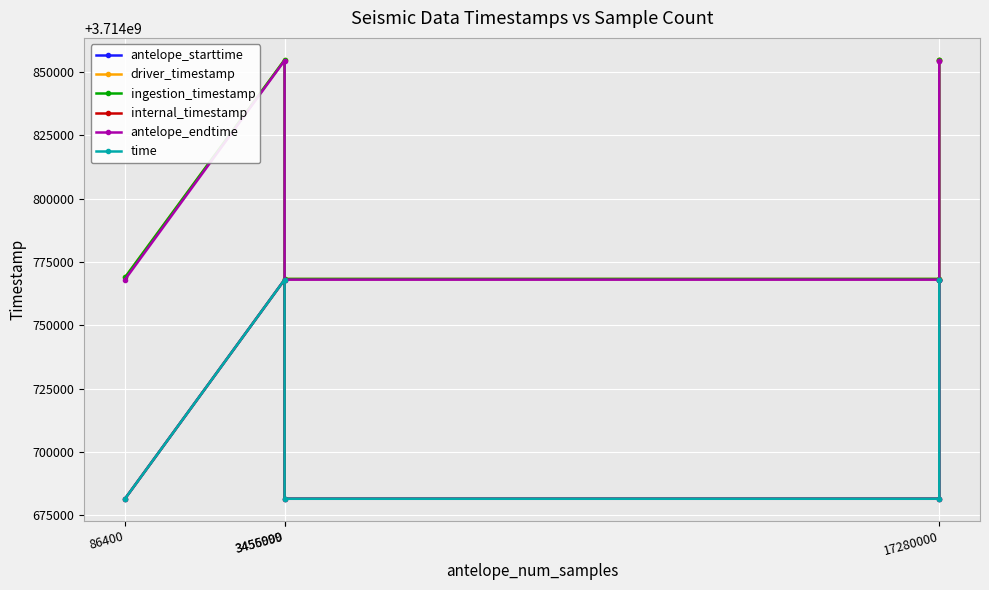

The value of driver_timestamp at 86400 is 3714768854.6. True or false?

True